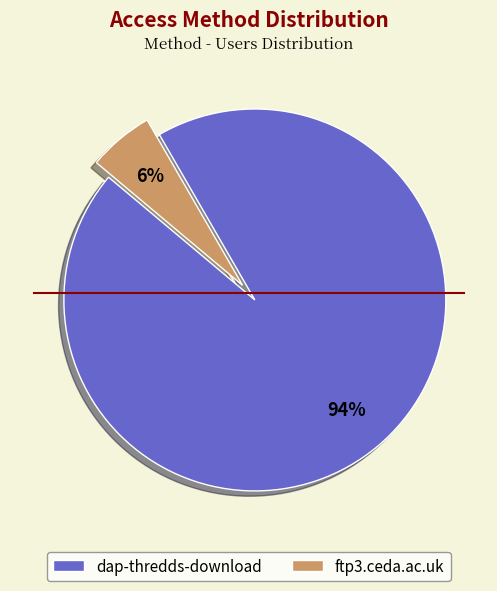

To the nearest percent, what is the average slice percentage?

50%